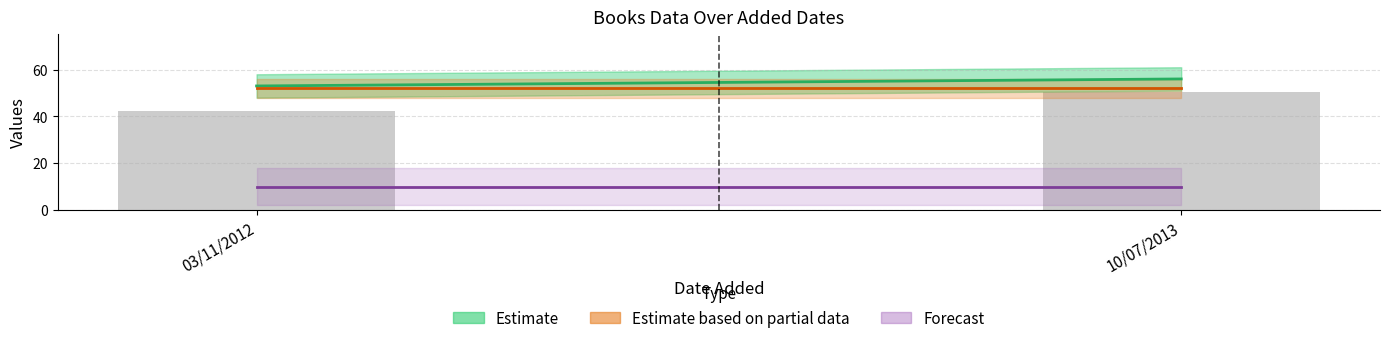

What is the value of the 2nd bar from the left?

50.4